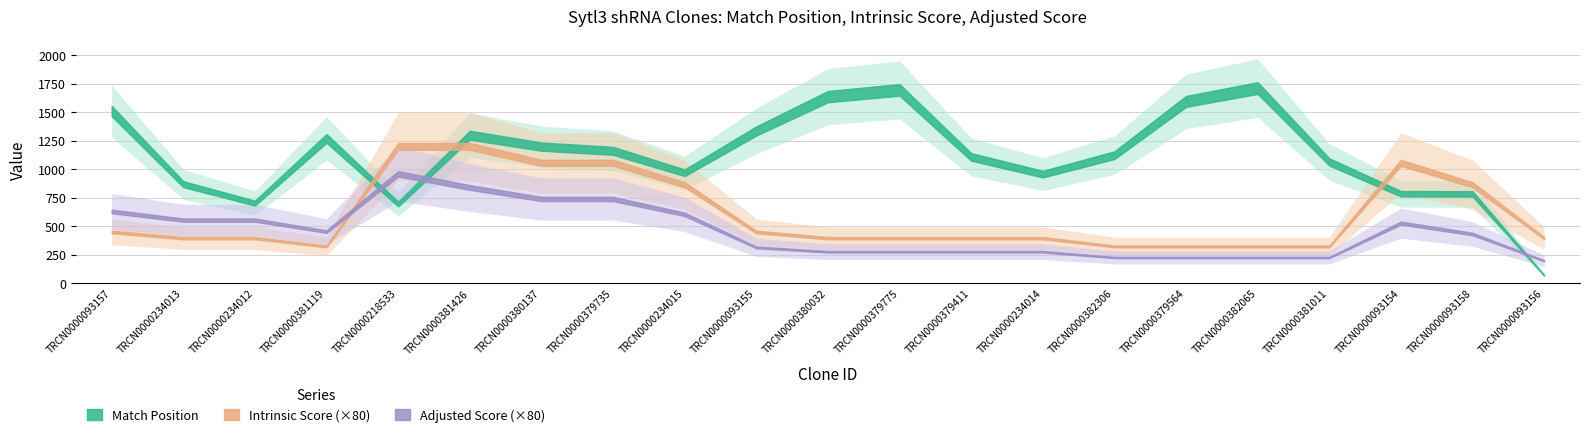

How many lines are shown in the chart?

3